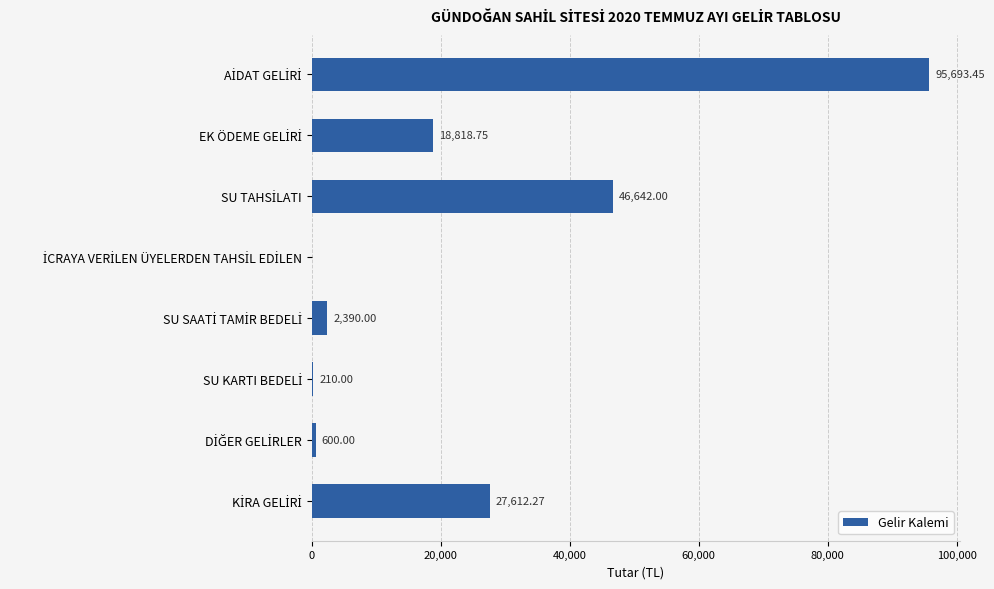

What is the sum of all values?

191966.5